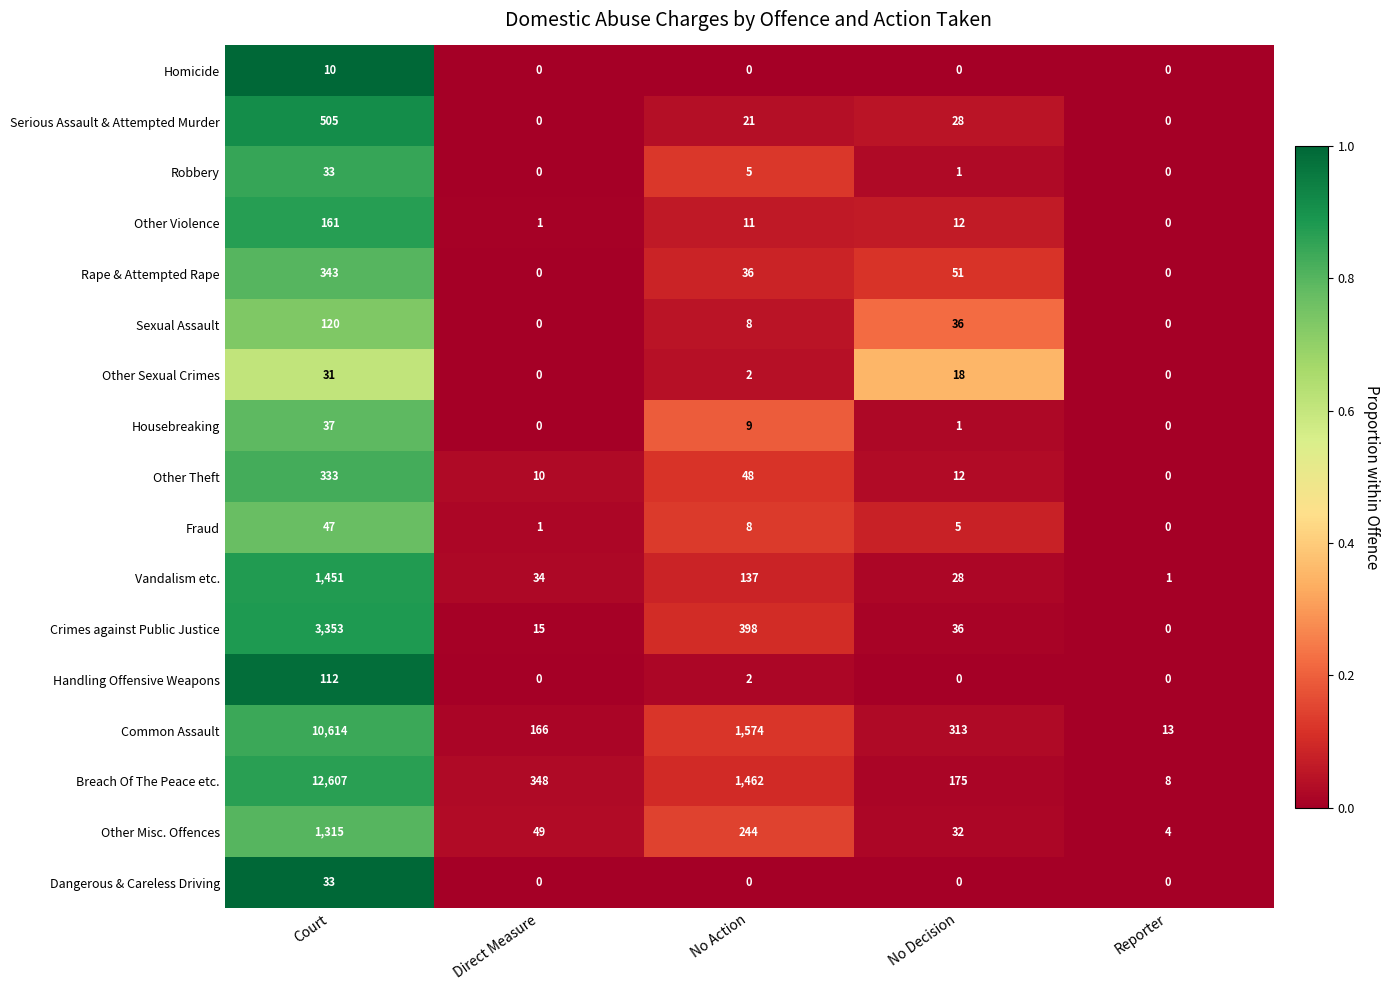

What is the lowest value of the Common Assault series?

13